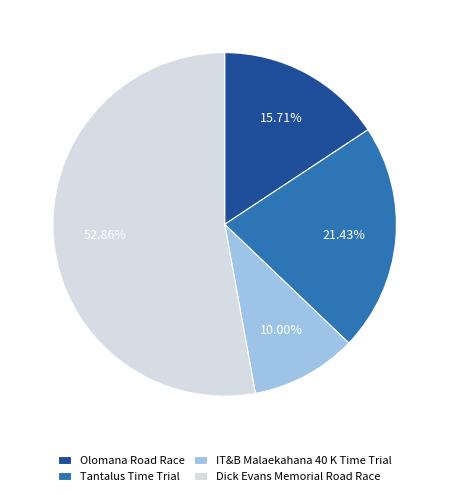

To the nearest percent, what is the difference between the Olomana Road Race and Dick Evans Memorial Road Race slice percentages?

37%